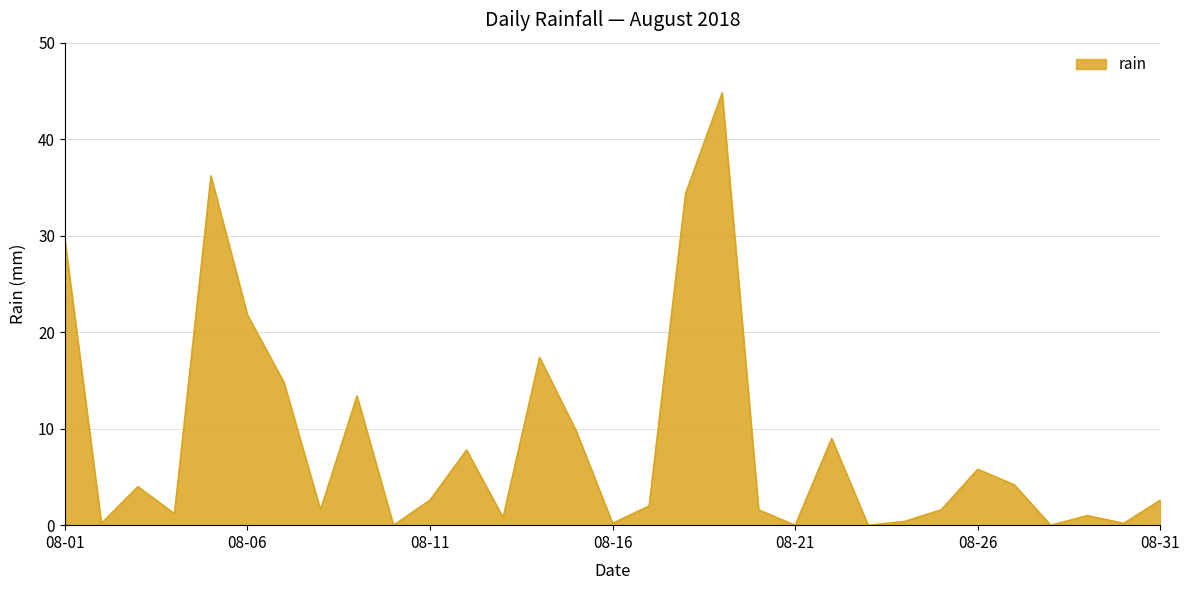

Does the chart have visible grid lines?

Yes